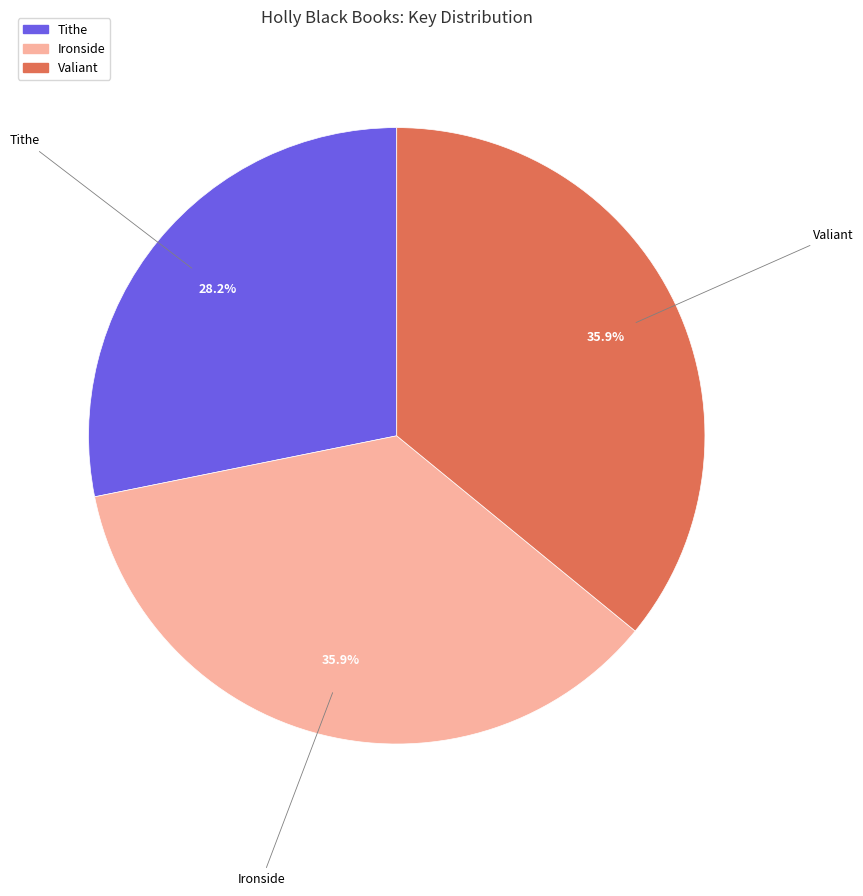

Count the number of slices in the pie.

3